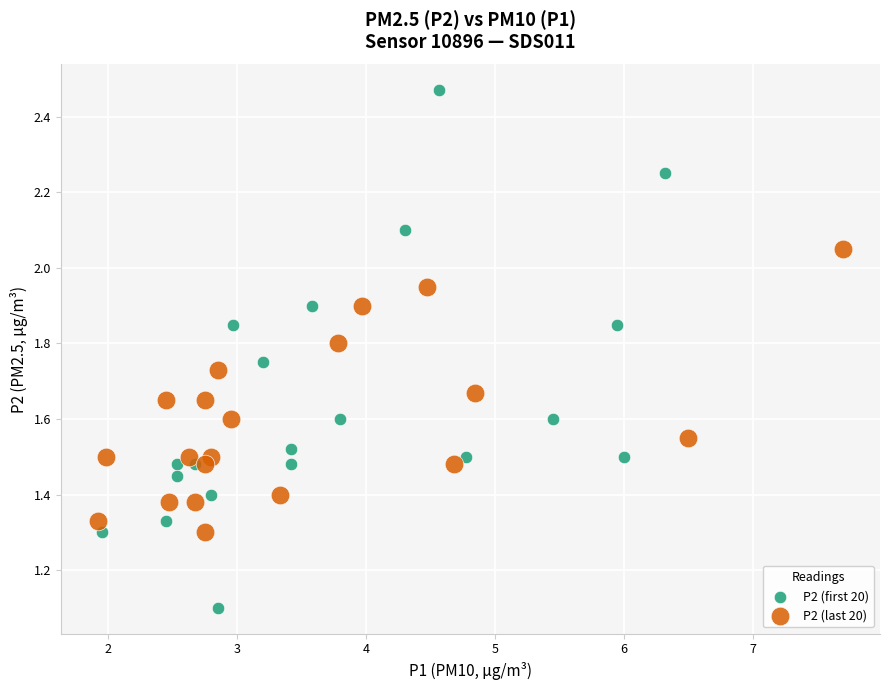

Which series contains the highest Y value?

P2 (first 20)